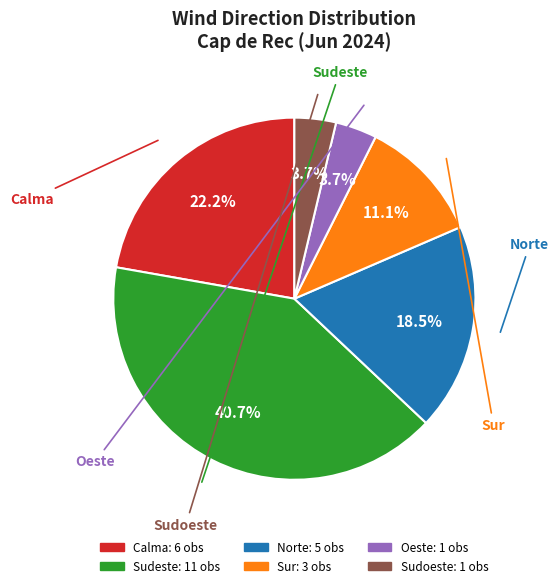

Is there any slice that represents more than half of the pie?

No